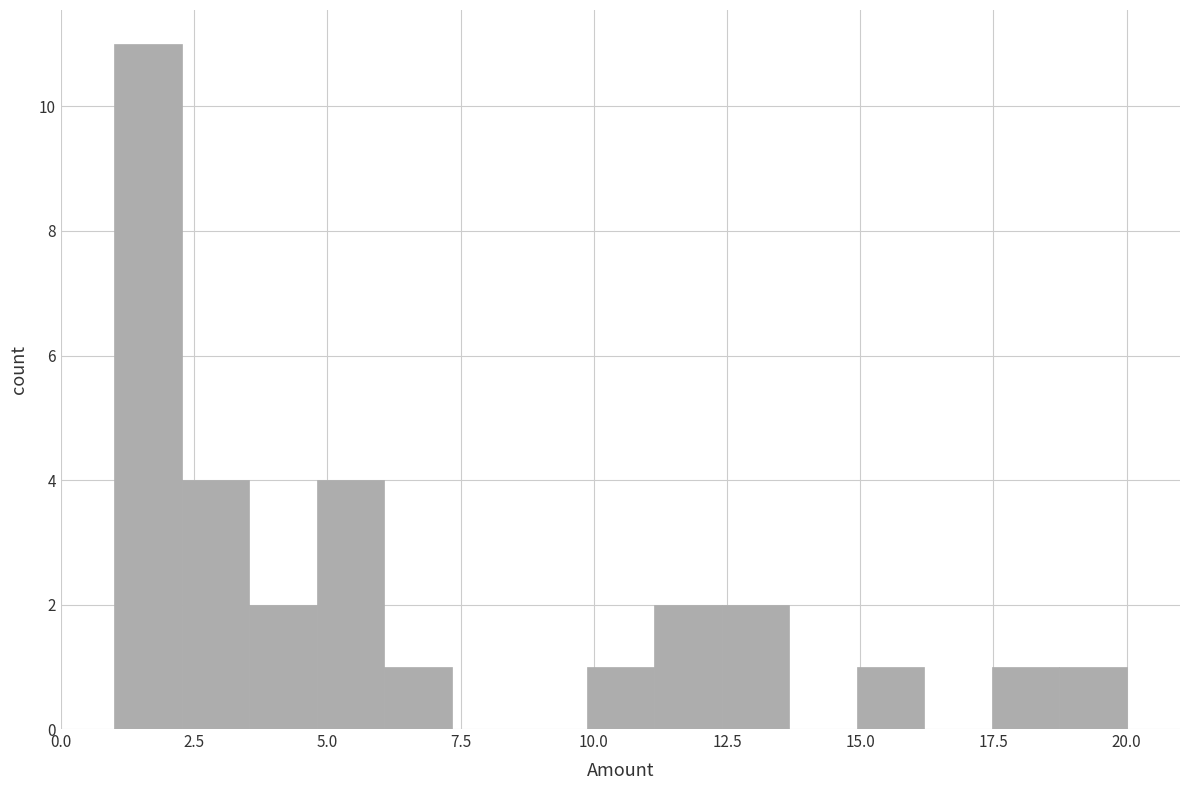

Read against the x-axis, roughly where is the centre of the tallest bar?

1.5